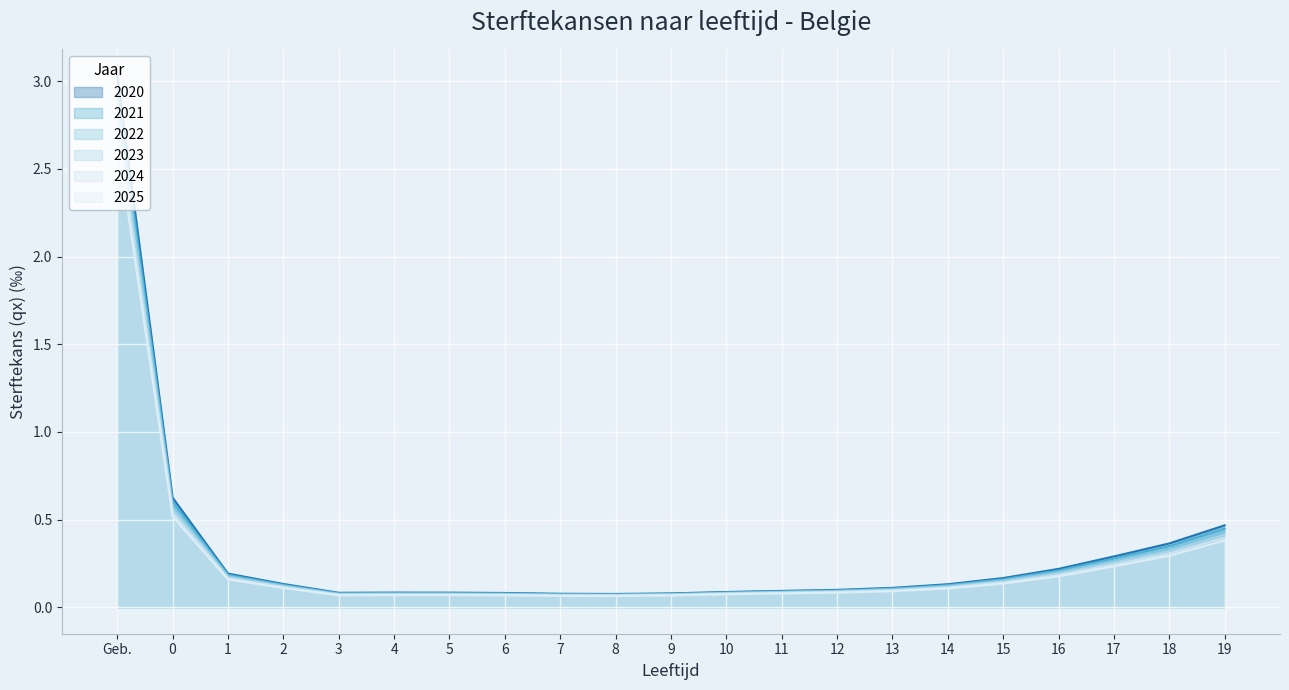

What is the difference between the maximum and minimum values in the 2022 series?

2.8